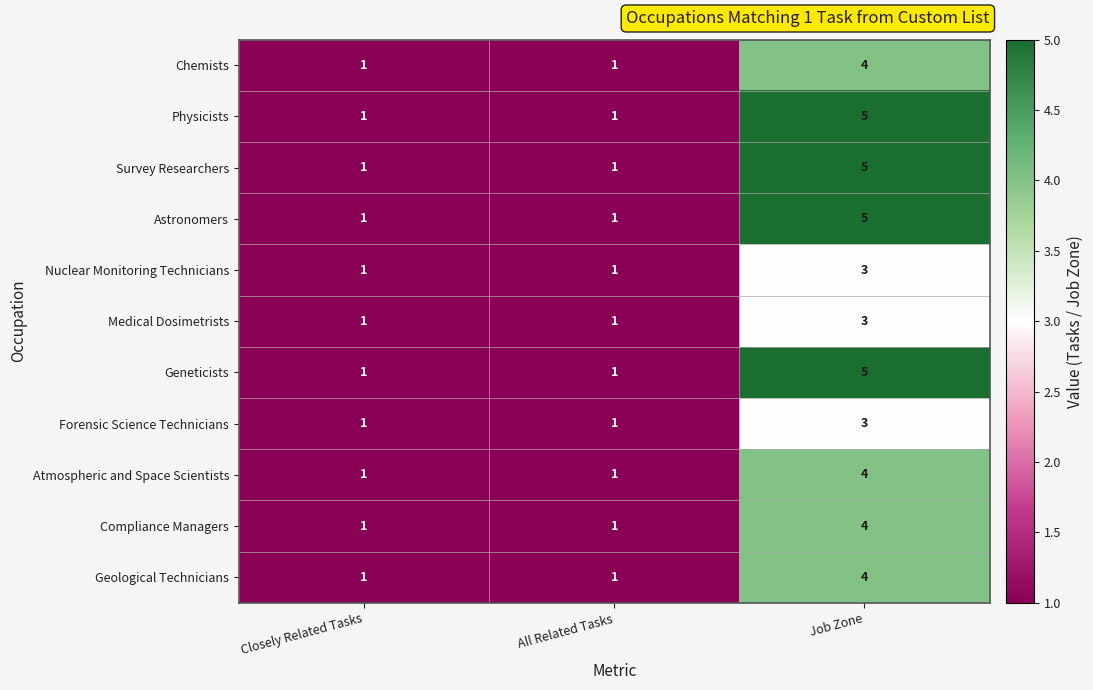

What is the maximum value shown in the chart?

5